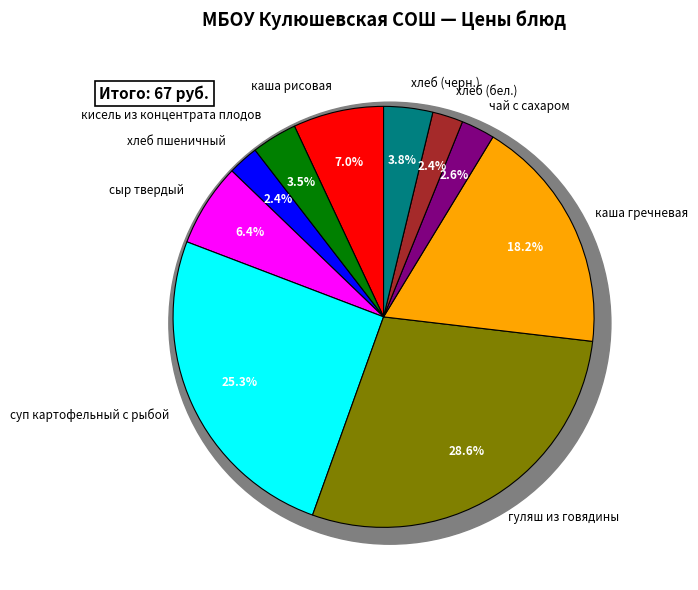

Do каша рисовая and суп картофельный с рыбой together represent more than half of the pie?

No